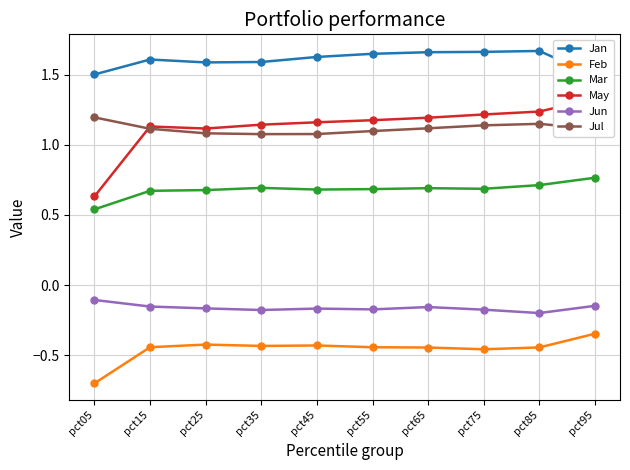

What is the difference between the highest and lowest values at pct35?

2.0